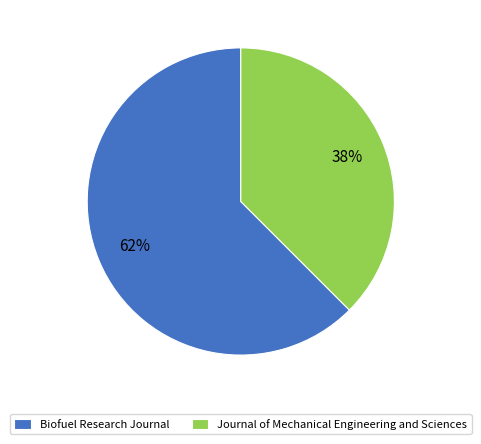

How many slices are in this pie chart?

2